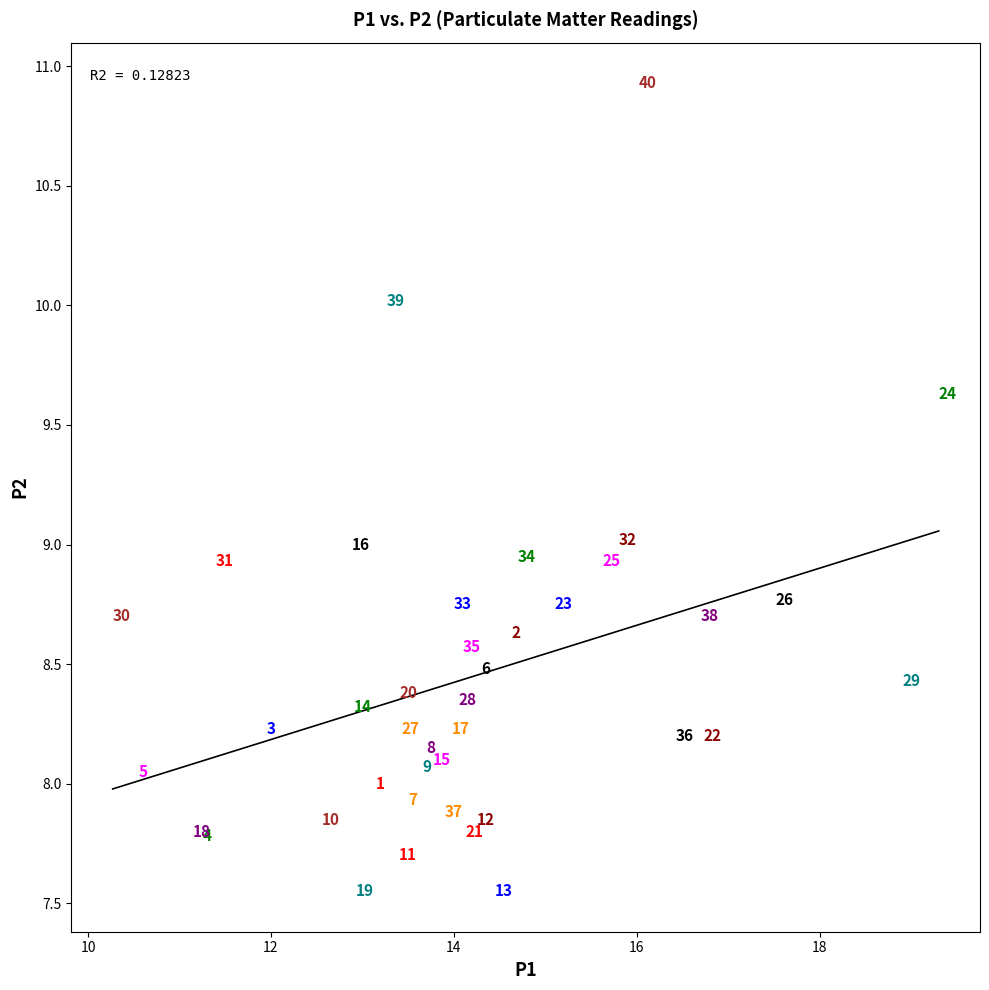

What is the range of X values (max minus min)?

9.0